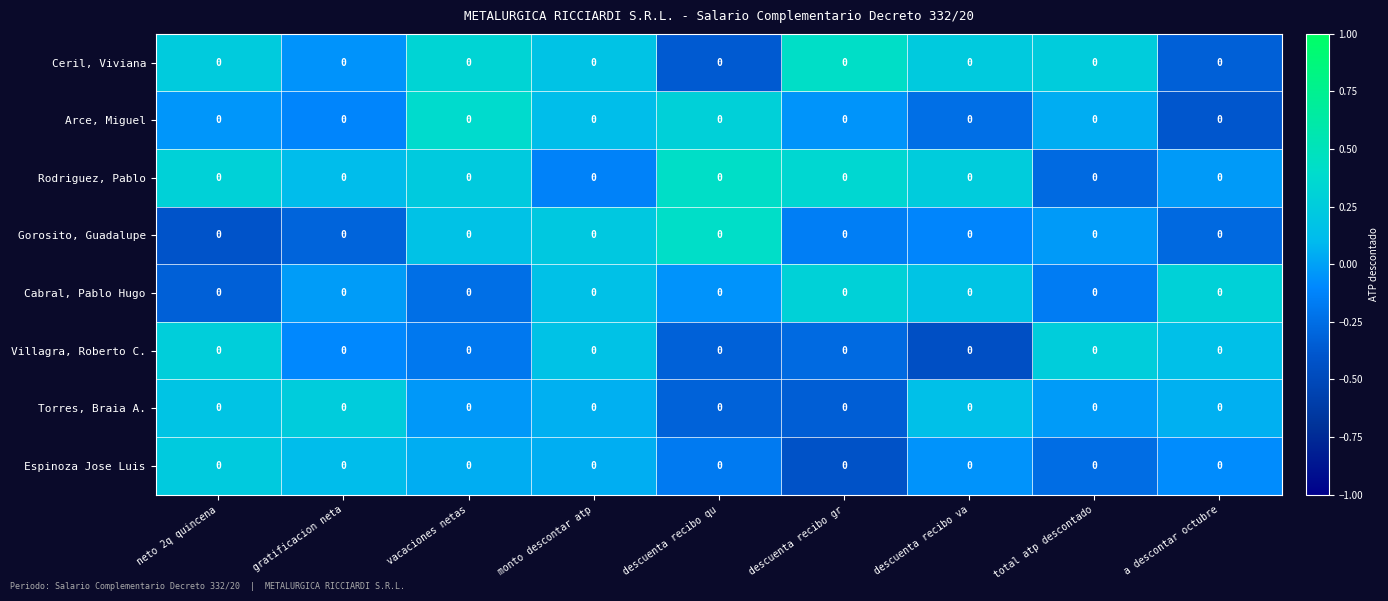

Reading left to right, transcribe all the data shown in this chart.

Ceril, Viviana: neto 2q quincena=0.0	gratificacion neta=0.0	vacaciones netas=0.0	monto descontar atp=0.0	descuenta recibo qu=0.0	descuenta recibo gr=0.0	descuenta recibo va=0.0	total atp descontado=0.0	a descontar octubre=0.0
Arce, Miguel: neto 2q quincena=0.0	gratificacion neta=0.0	vacaciones netas=0.0	monto descontar atp=0.0	descuenta recibo qu=0.0	descuenta recibo gr=0.0	descuenta recibo va=0.0	total atp descontado=0.0	a descontar octubre=0.0
Rodriguez, Pablo: neto 2q quincena=0.0	gratificacion neta=0.0	vacaciones netas=0.0	monto descontar atp=0.0	descuenta recibo qu=0.0	descuenta recibo gr=0.0	descuenta recibo va=0.0	total atp descontado=0.0	a descontar octubre=0.0
Gorosito, Guadalupe: neto 2q quincena=0.0	gratificacion neta=0.0	vacaciones netas=0.0	monto descontar atp=0.0	descuenta recibo qu=0.0	descuenta recibo gr=0.0	descuenta recibo va=0.0	total atp descontado=0.0	a descontar octubre=0.0
Cabral, Pablo Hugo: neto 2q quincena=0.0	gratificacion neta=0.0	vacaciones netas=0.0	monto descontar atp=0.0	descuenta recibo qu=0.0	descuenta recibo gr=0.0	descuenta recibo va=0.0	total atp descontado=0.0	a descontar octubre=0.0
Villagra, Roberto C.: neto 2q quincena=0.0	gratificacion neta=0.0	vacaciones netas=0.0	monto descontar atp=0.0	descuenta recibo qu=0.0	descuenta recibo gr=0.0	descuenta recibo va=0.0	total atp descontado=0.0	a descontar octubre=0.0
Torres, Braia A.: neto 2q quincena=0.0	gratificacion neta=0.0	vacaciones netas=0.0	monto descontar atp=0.0	descuenta recibo qu=0.0	descuenta recibo gr=0.0	descuenta recibo va=0.0	total atp descontado=0.0	a descontar octubre=0.0
Espinoza Jose Luis: neto 2q quincena=0.0	gratificacion neta=0.0	vacaciones netas=0.0	monto descontar atp=0.0	descuenta recibo qu=0.0	descuenta recibo gr=0.0	descuenta recibo va=0.0	total atp descontado=0.0	a descontar octubre=0.0